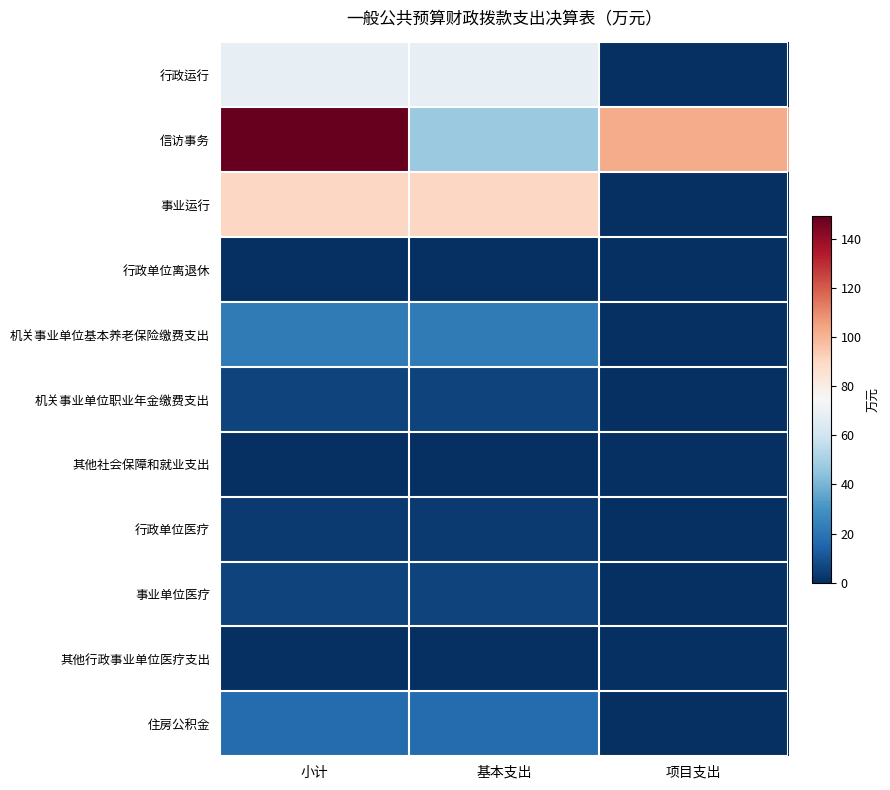

Reading left to right, transcribe all the data shown in this chart.

行政运行: 小计=68.5	基本支出=68.5	项目支出=0.0
信访事务: 小计=149.3	基本支出=47.1	项目支出=102.2
事业运行: 小计=90.2	基本支出=90.2	项目支出=0.0
行政单位离退休: 小计=0.0	基本支出=0.0	项目支出=0.0
机关事业单位基本养老保险缴费支出: 小计=21.8	基本支出=21.8	项目支出=0.0
机关事业单位职业年金缴费支出: 小计=5.4	基本支出=5.4	项目支出=0.0
其他社会保障和就业支出: 小计=0.3	基本支出=0.3	项目支出=0.0
行政单位医疗: 小计=3.4	基本支出=3.4	项目支出=0.0
事业单位医疗: 小计=5.4	基本支出=5.4	项目支出=0.0
其他行政事业单位医疗支出: 小计=0.1	基本支出=0.1	项目支出=0.0
住房公积金: 小计=17.4	基本支出=17.4	项目支出=0.0